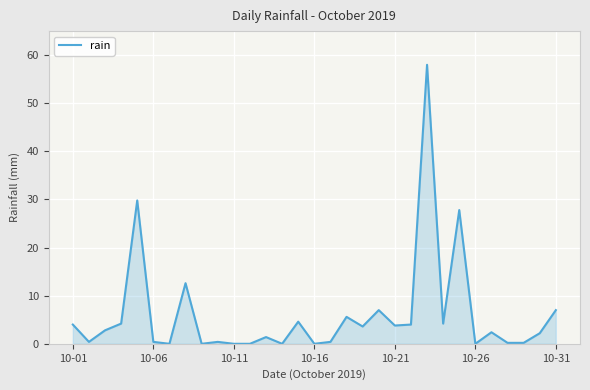

What is the difference between the maximum and minimum values?

58.0